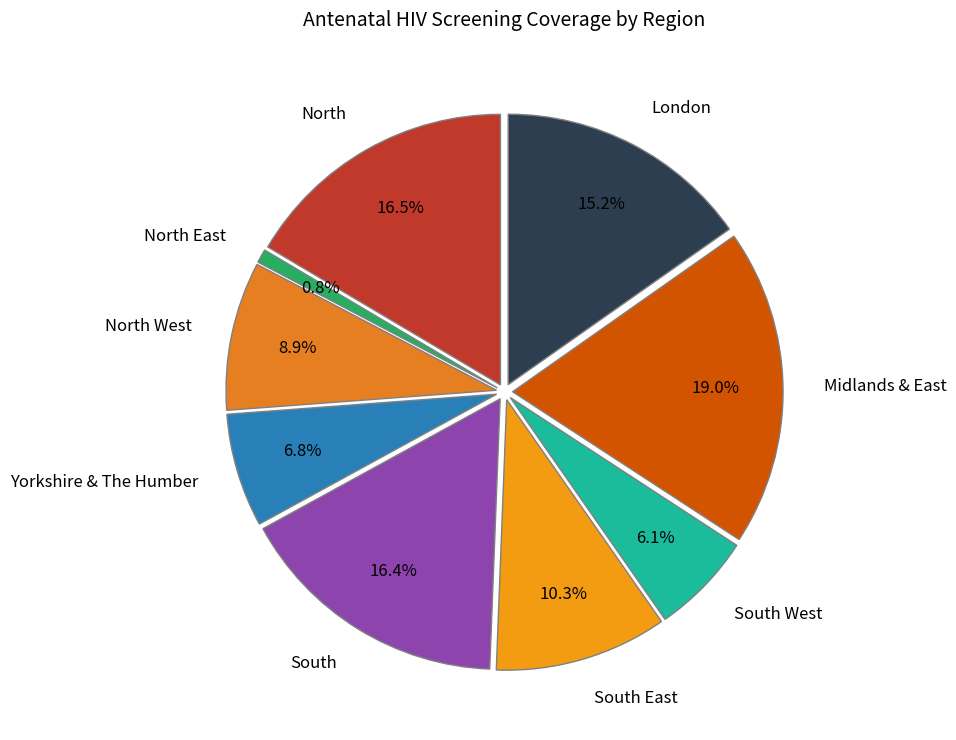

Does South West account for over 50% of the chart?

No